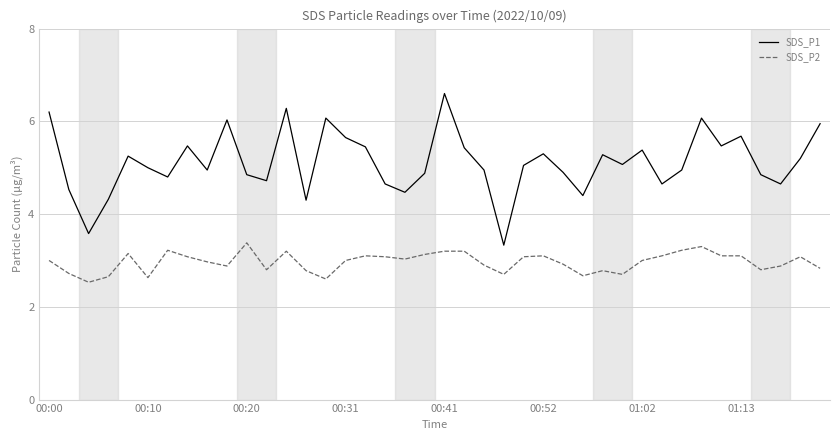

List the series in order of their peak value, lowest first.

SDS_P2, SDS_P1